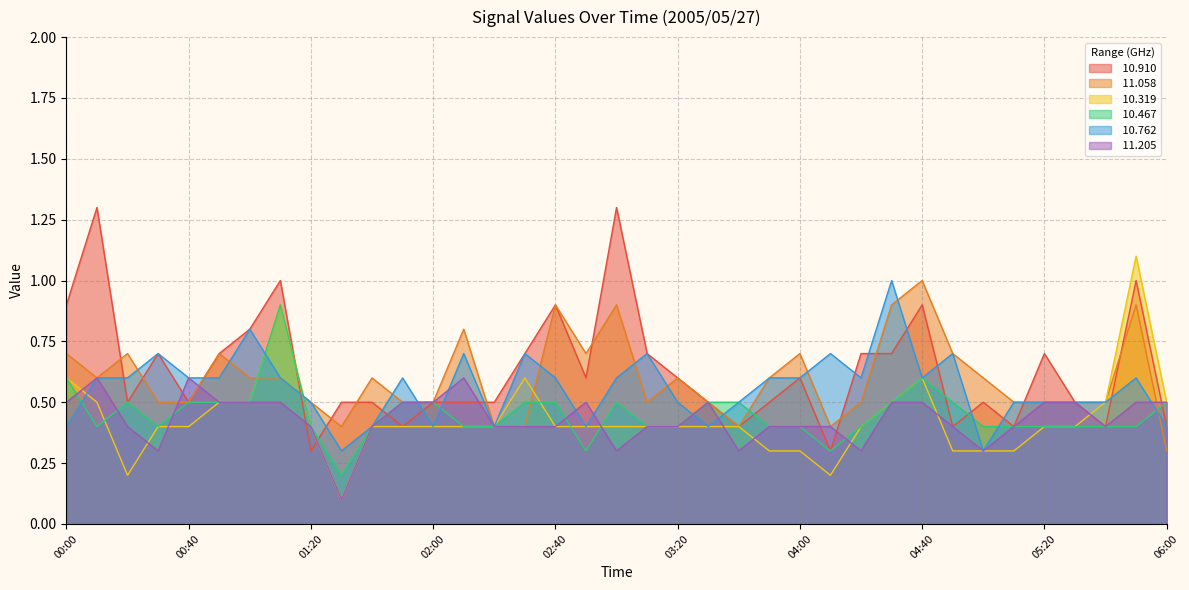

How many distinct data groups are displayed?

6